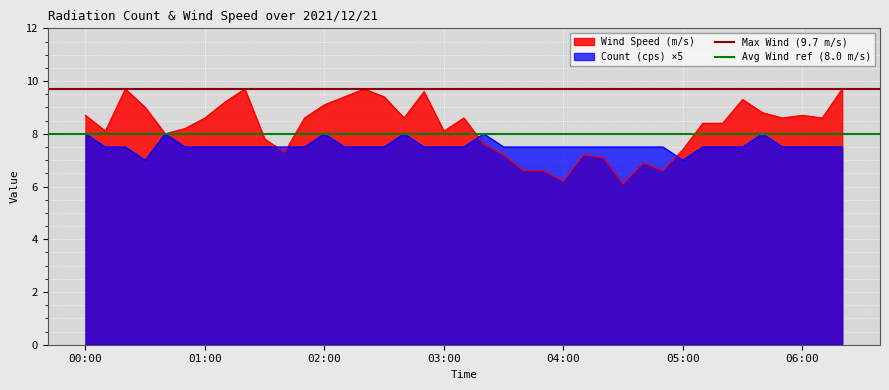

What is the minimum value for Wind Speed (m/s)?

6.1